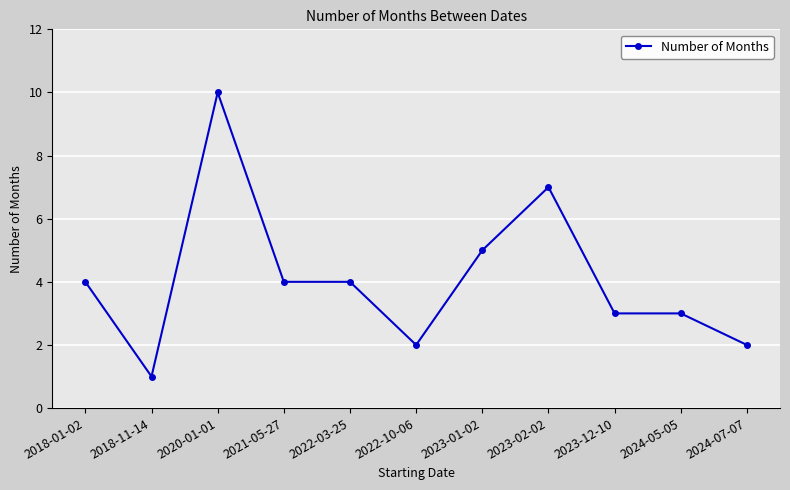

What is the label of the 6th point from the right?

2022-10-06